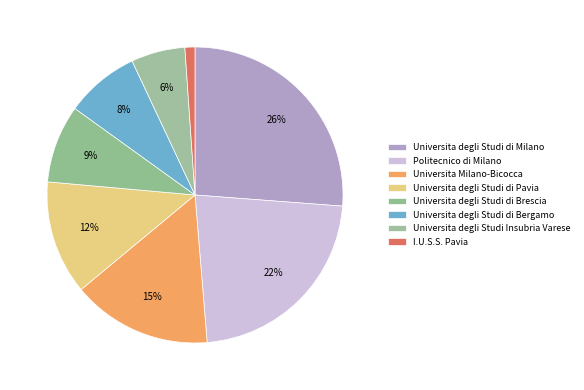

How many slices are in this pie chart?

8